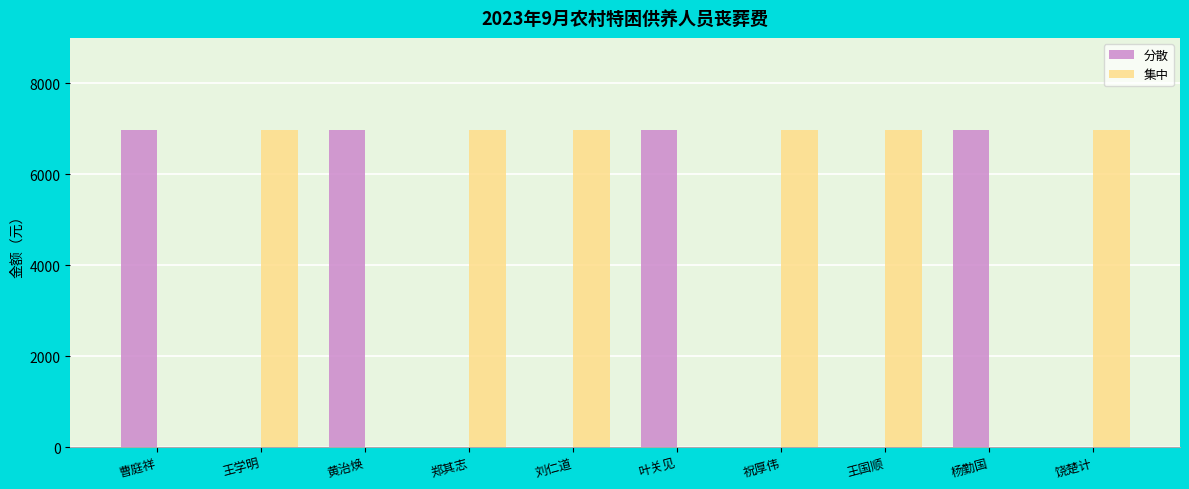

What is the sum of the 集中 values at 王学明 and 叶关见?

6984